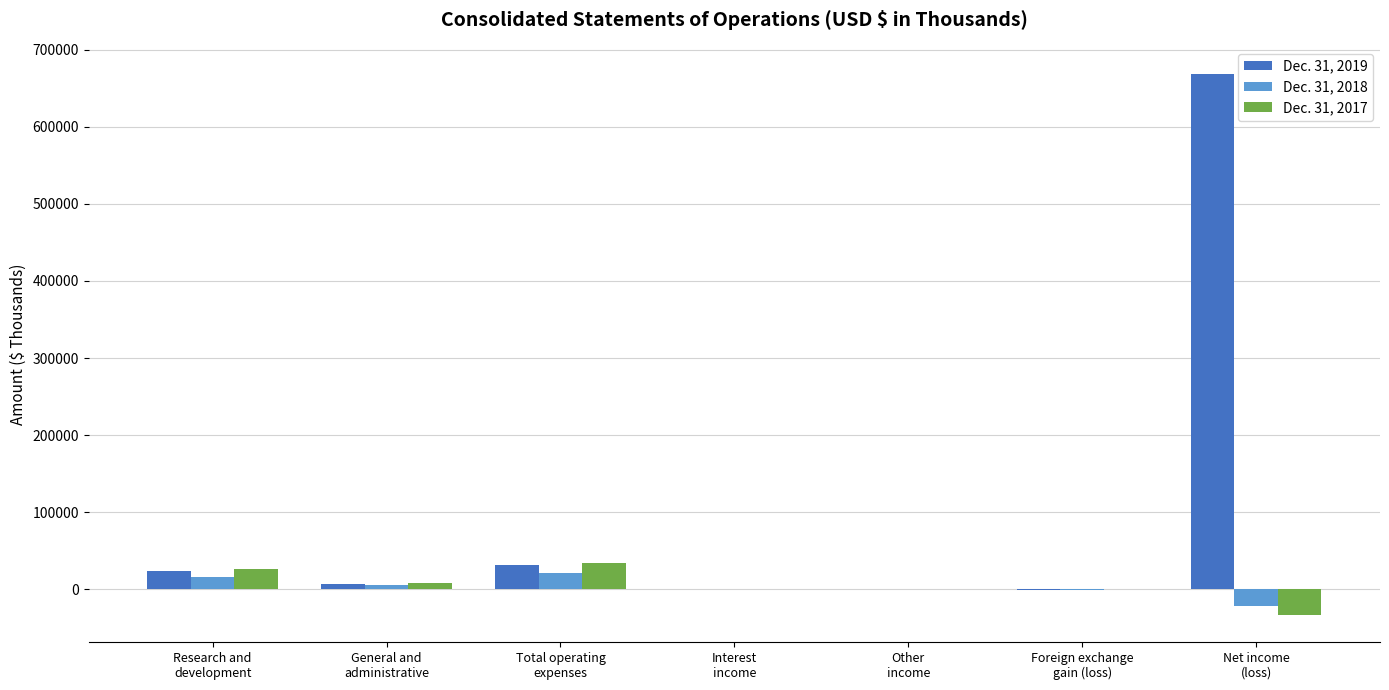

Are the bars grouped side by side (vs. stacked)?

Yes